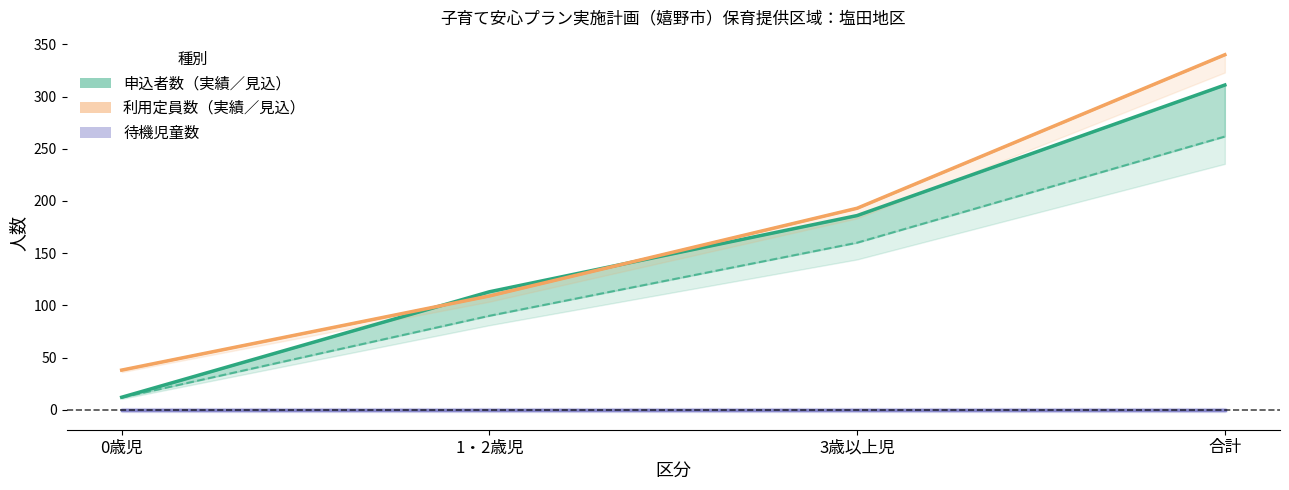

True or false: 利用定員数（見込・計画数） has more than 2 points higher than both neighbors.

False